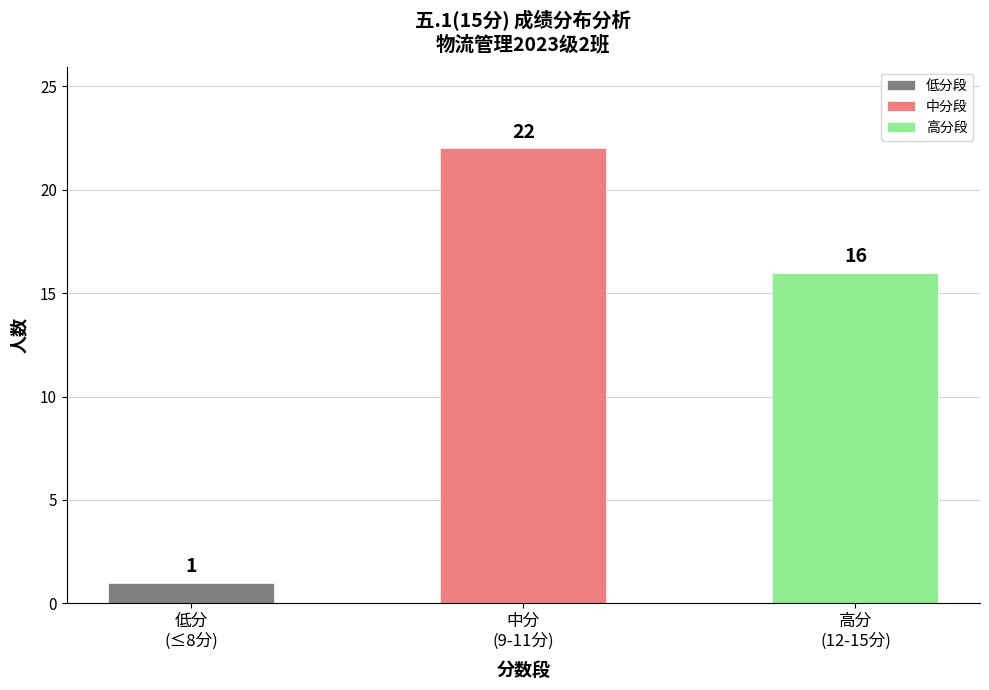

What is the greatest value displayed?

22